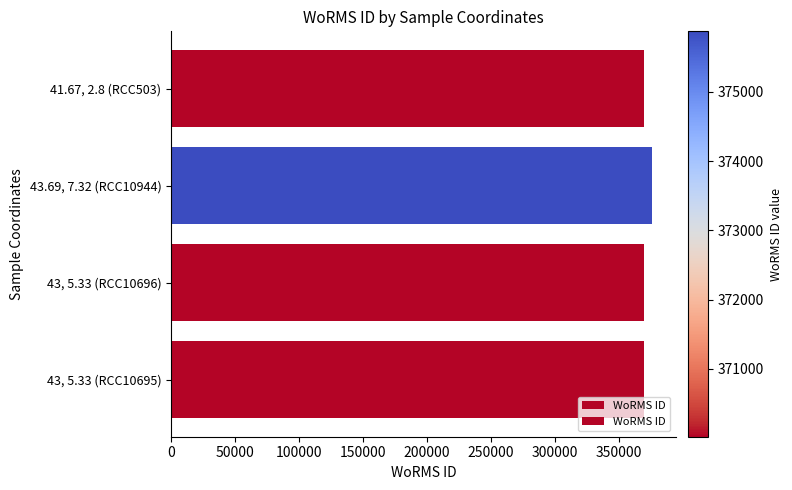

The chart shows a value of 616208 at 43.69, 7.32 (RCC10944). True or false?

False